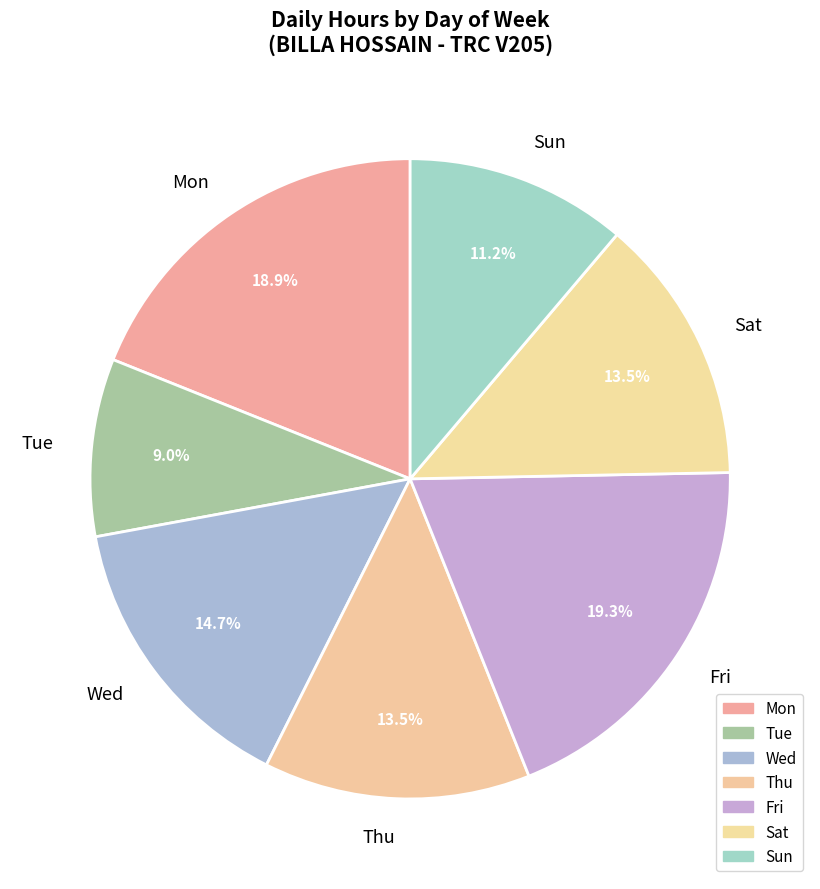

Which has a higher value, Sat or Fri?

Fri